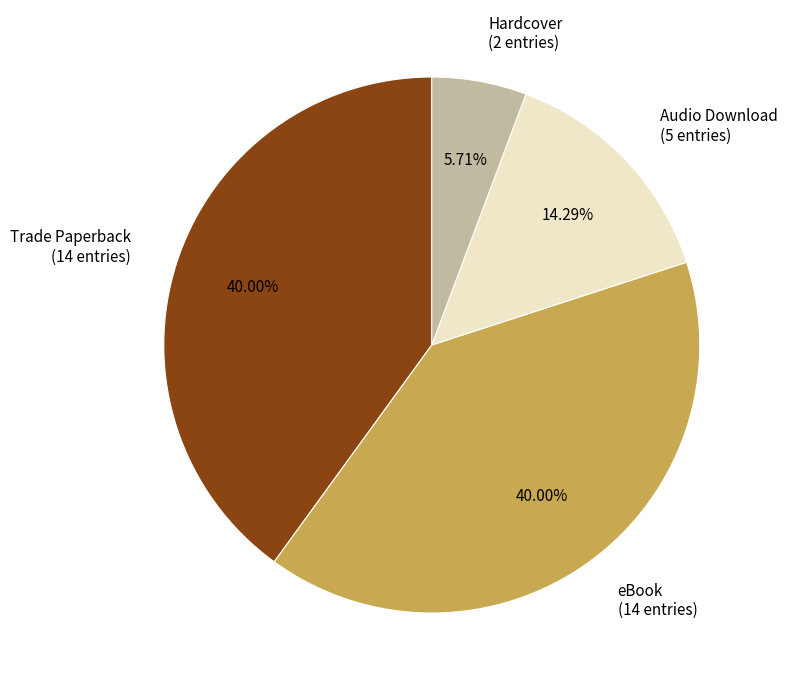

Which category has the smallest portion of the pie?

Hardcover